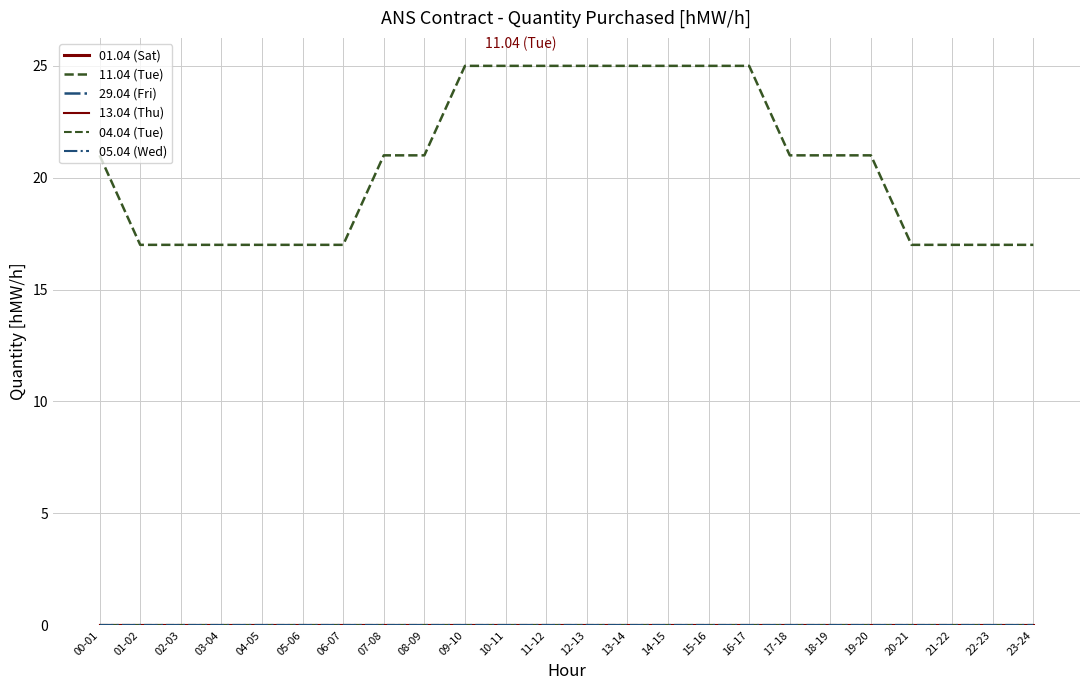

True or false: 04.04 (Tue) and 29.04 (Fri) intersect in this chart.

False